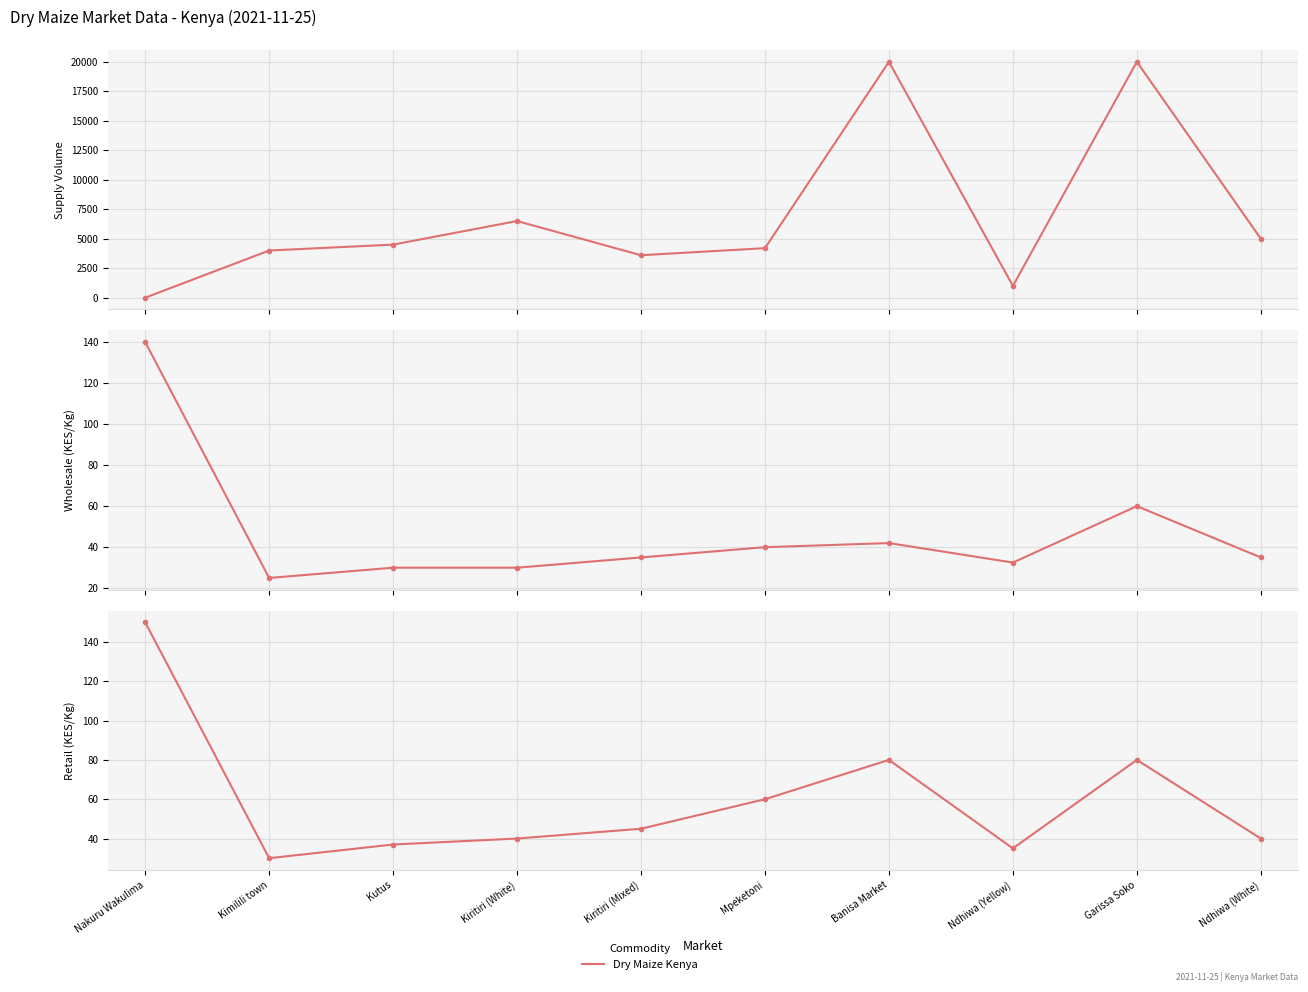

At which category is the sum across all series the highest?

Garissa Soko